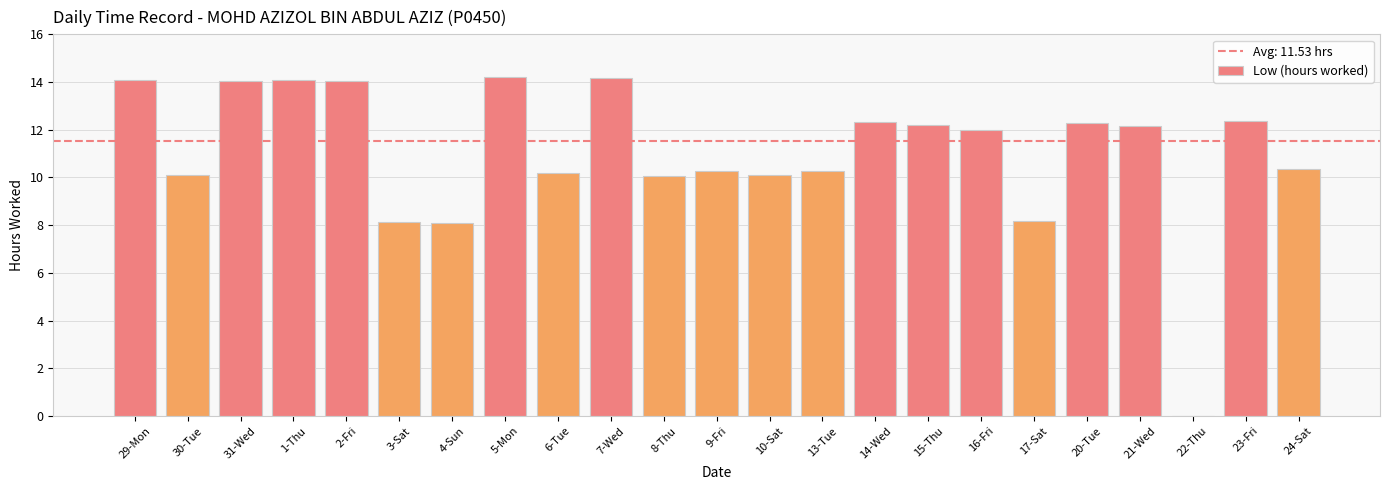

The chart shows a value of 5.6 at 30-Tue. True or false?

False